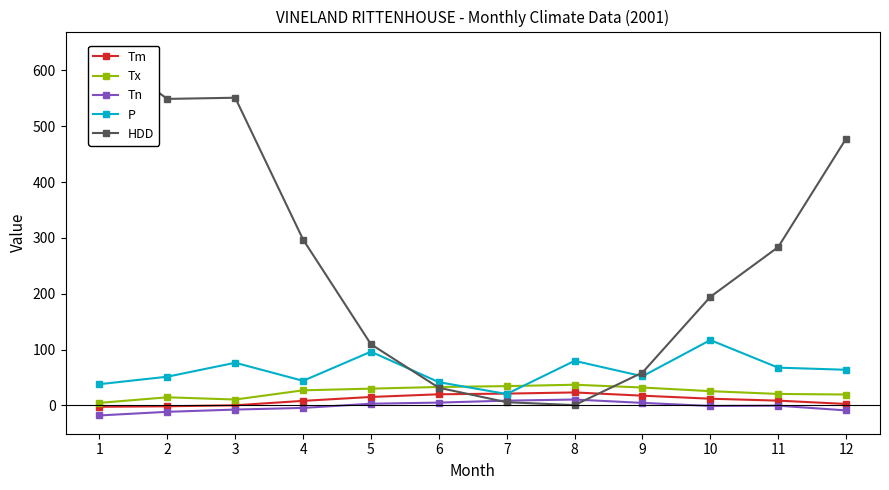

What are all the series names shown in the legend?

Tm, Tx, Tn, P, HDD